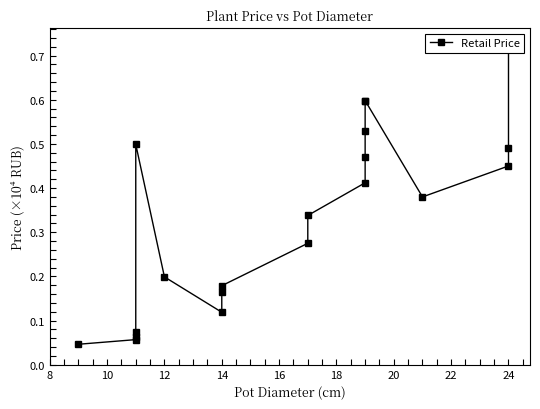

What is the difference between the second highest and minimum values?

0.6